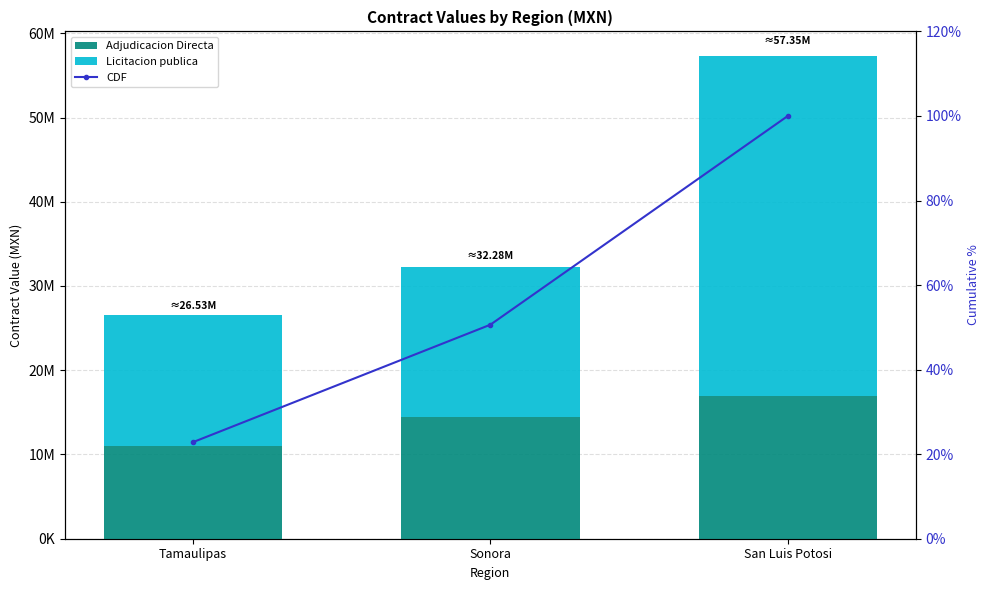

What is the value of the Adjudicacion Directa bar at the 3rd from the left?

16885187.3